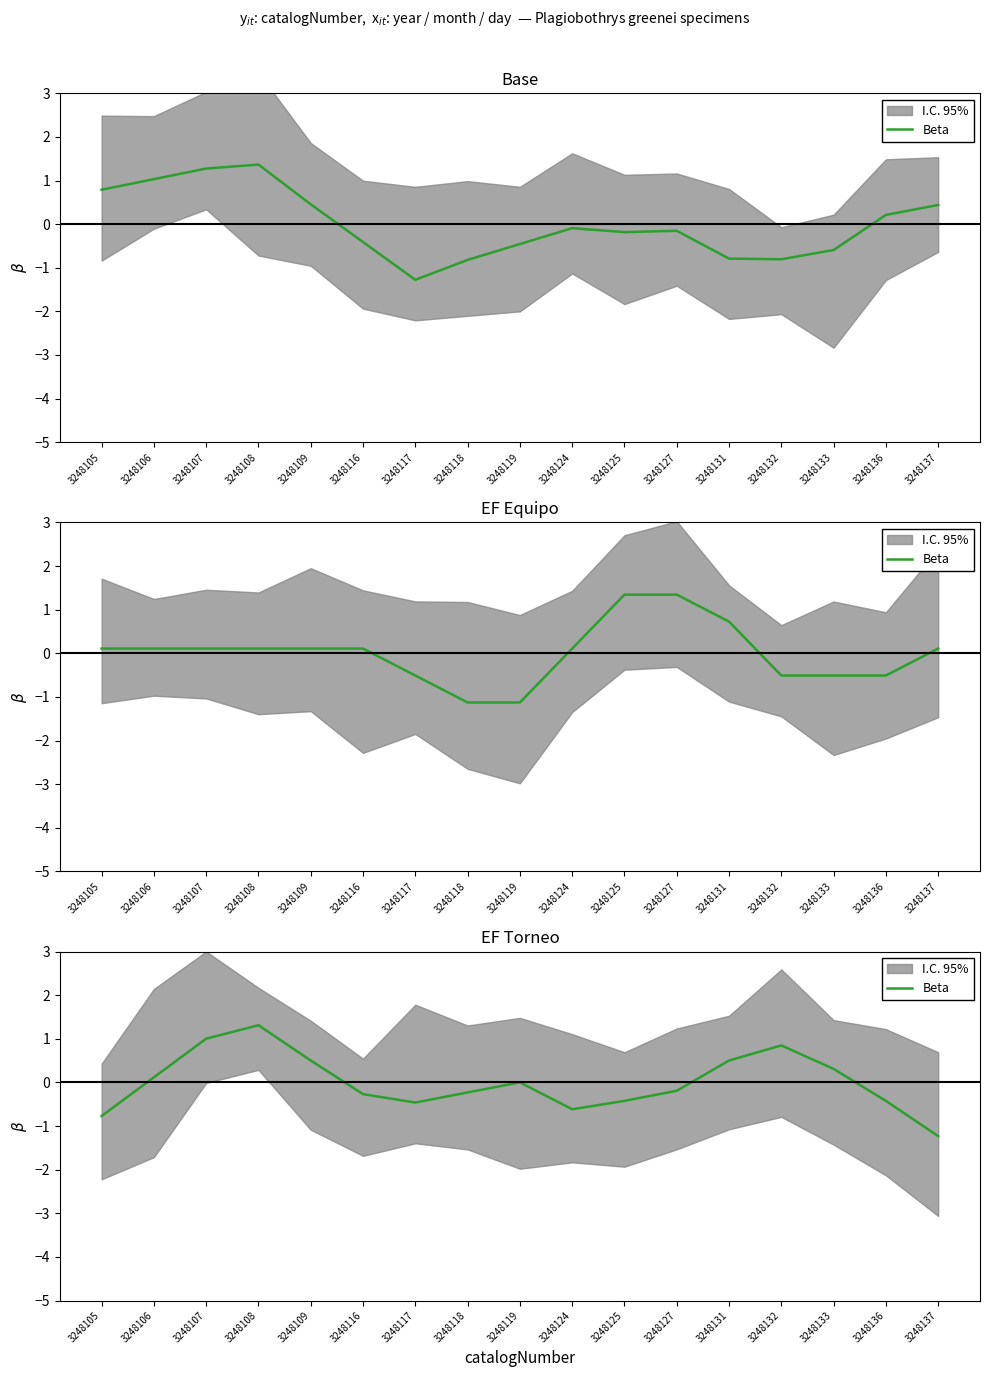

What is the change in value from 3248108 to 3248119?

-1.3